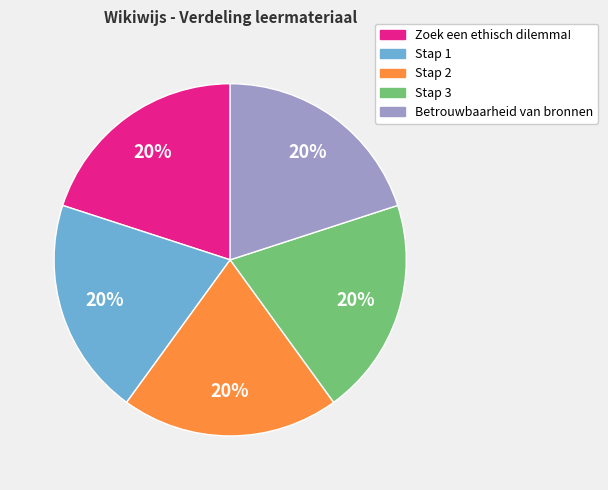

What is the ratio of the value at Stap 3 to the value at Betrouwbaarheid van bronnen?

1.0